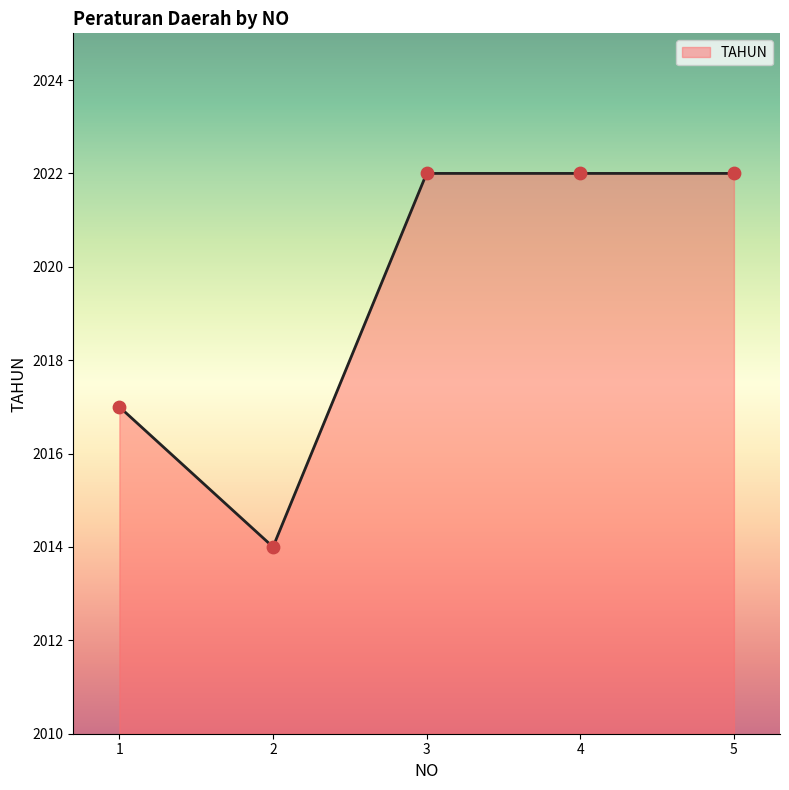

Approximately how many times larger is the value at 2 compared to 1?

1.0